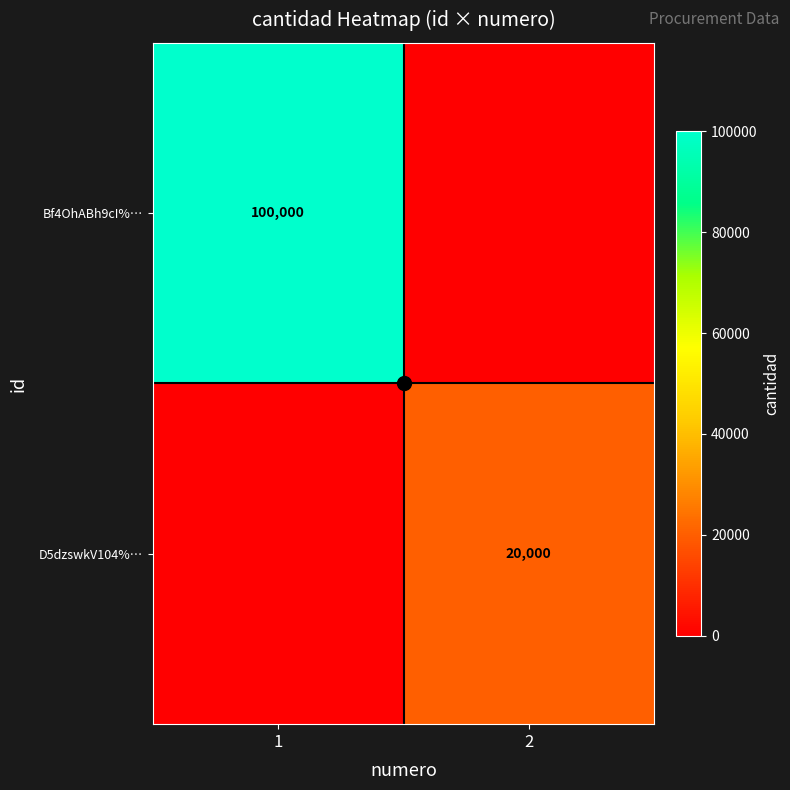

Is the value of Bf4OhABh9cI%… at 1 greater than the value of D5dzswkV104%… at 2?

Yes